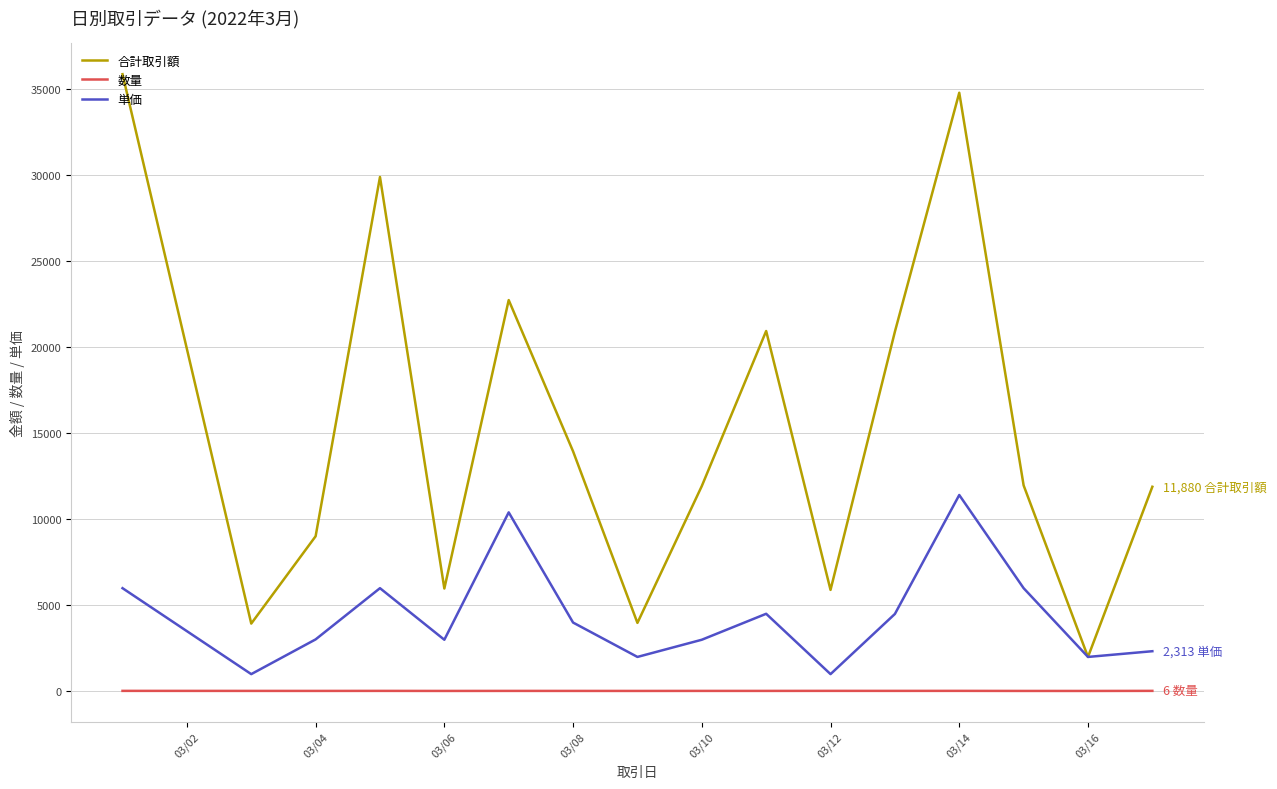

Which series has the widest spread of values?

合計取引額